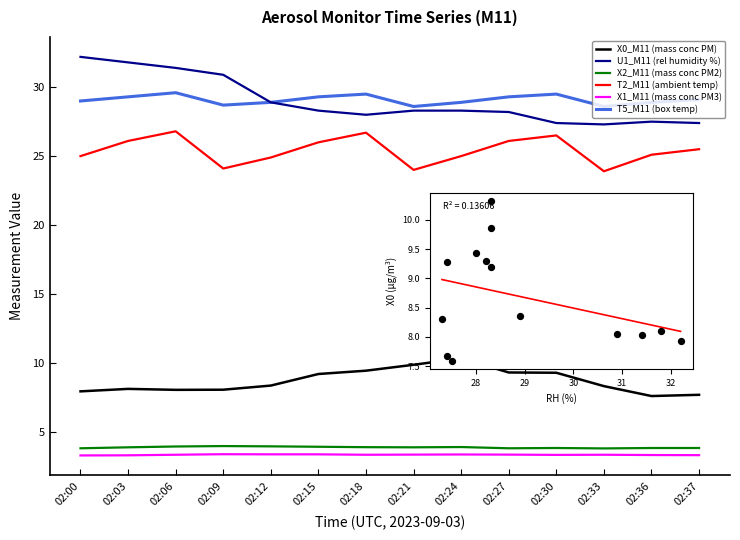

Which series contains the highest Y value?

U1_M11 (rel humidity %)